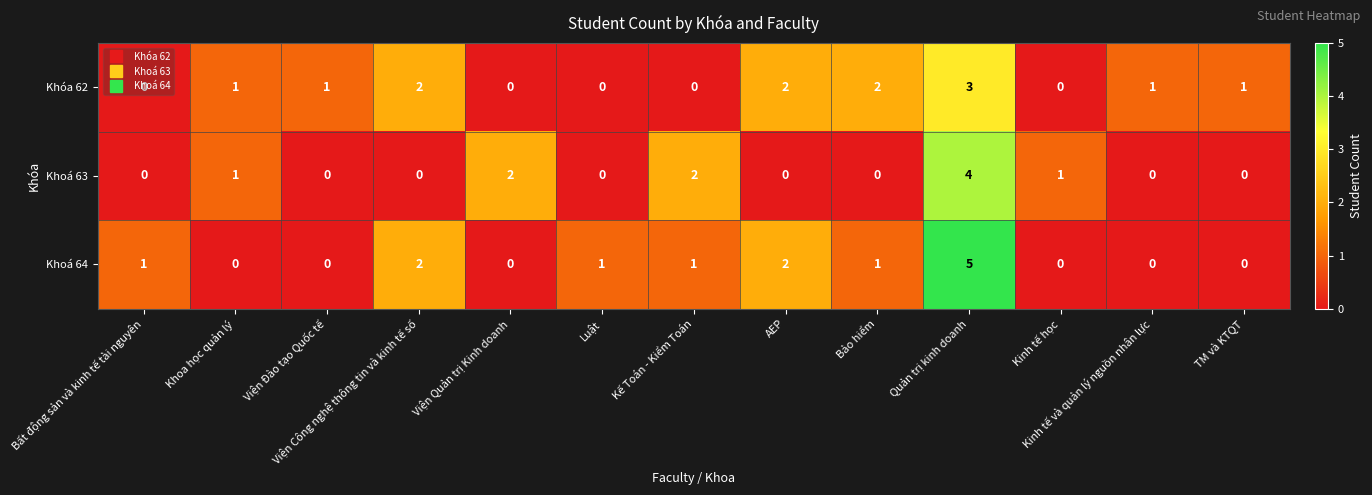

At how many categories does at least one series exceed 0?

13